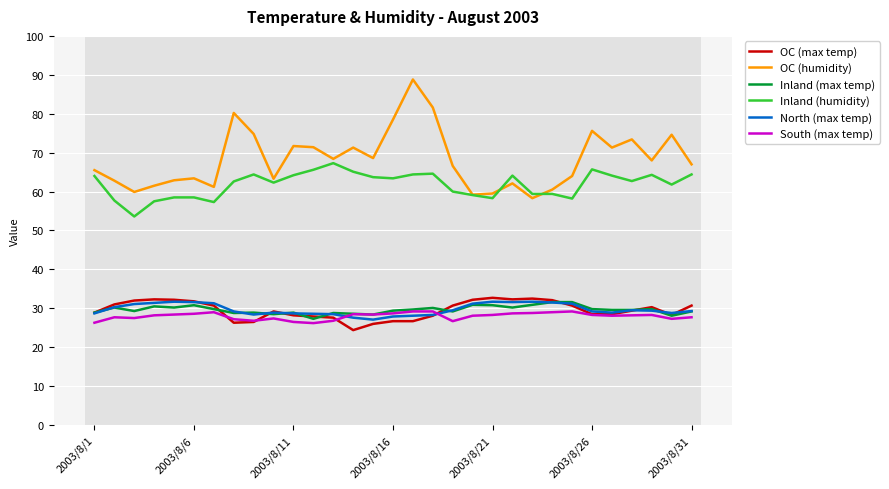

What is the minimum value shown in the chart?

24.4